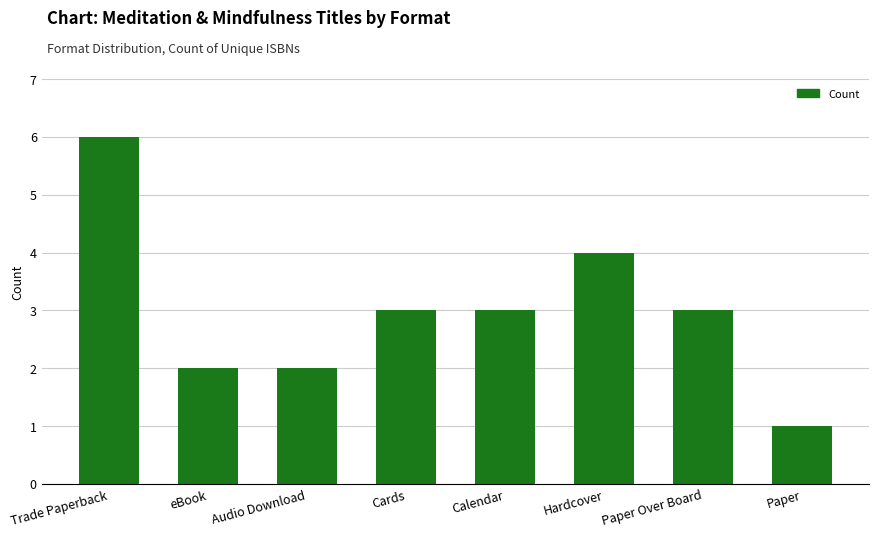

What is the label of the 6th bar from the left?

Hardcover